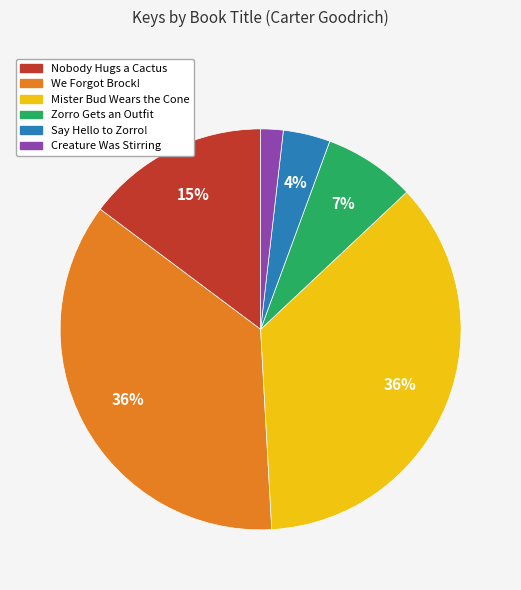

To the nearest percent, what is the combined percentage of Creature Was Stirring and We Forgot Brock!?

38%